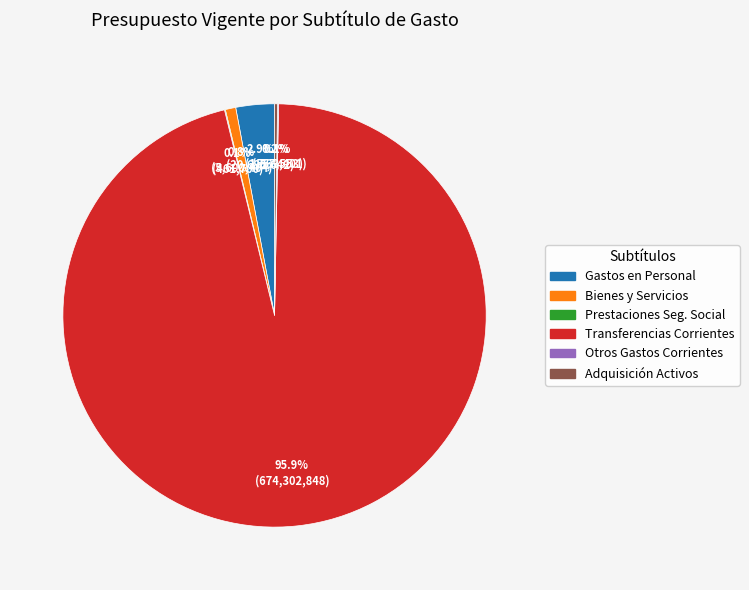

What is the majority slice?

Transferencias Corrientes